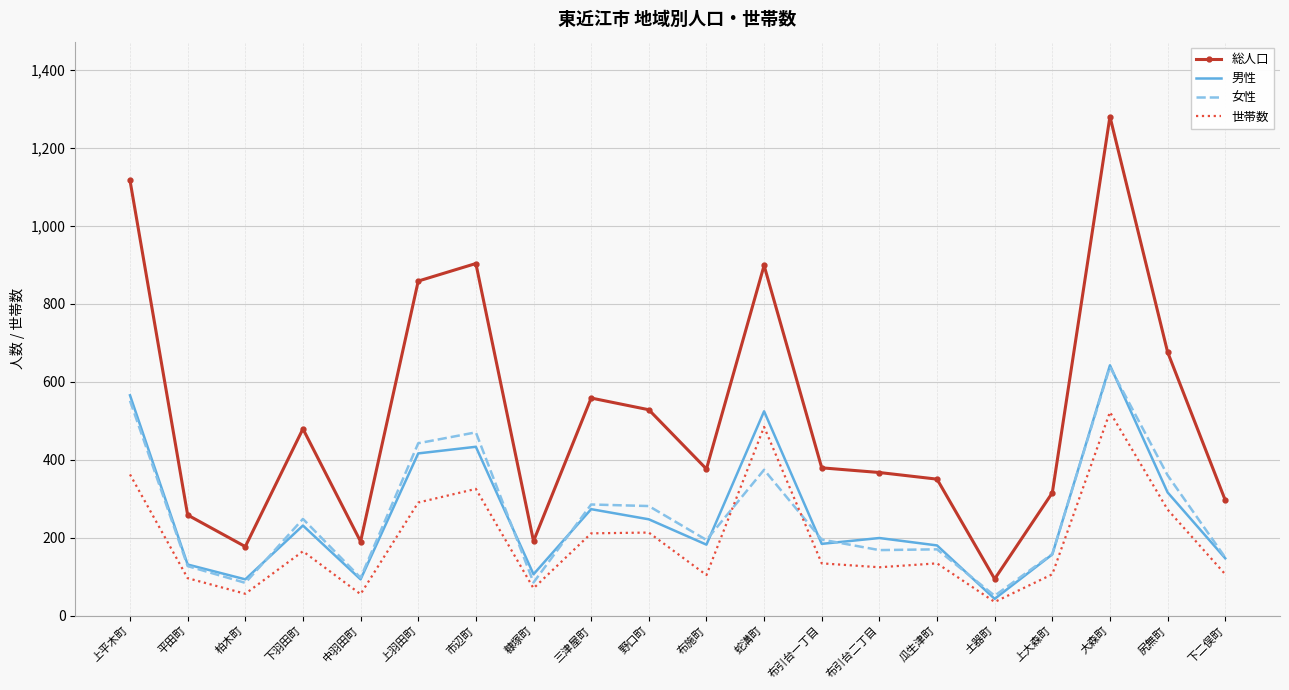

The 総人口 series shows 341 at 尻無町. True or false?

False